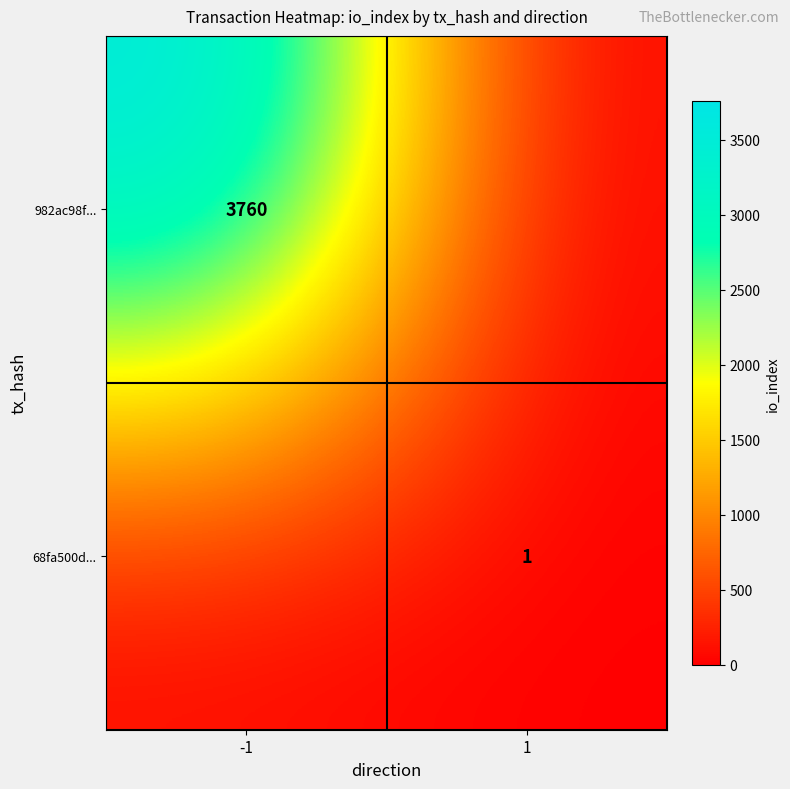

Is the value of 68fa500d... at 1 greater than the value of 982ac98f... at -1?

No